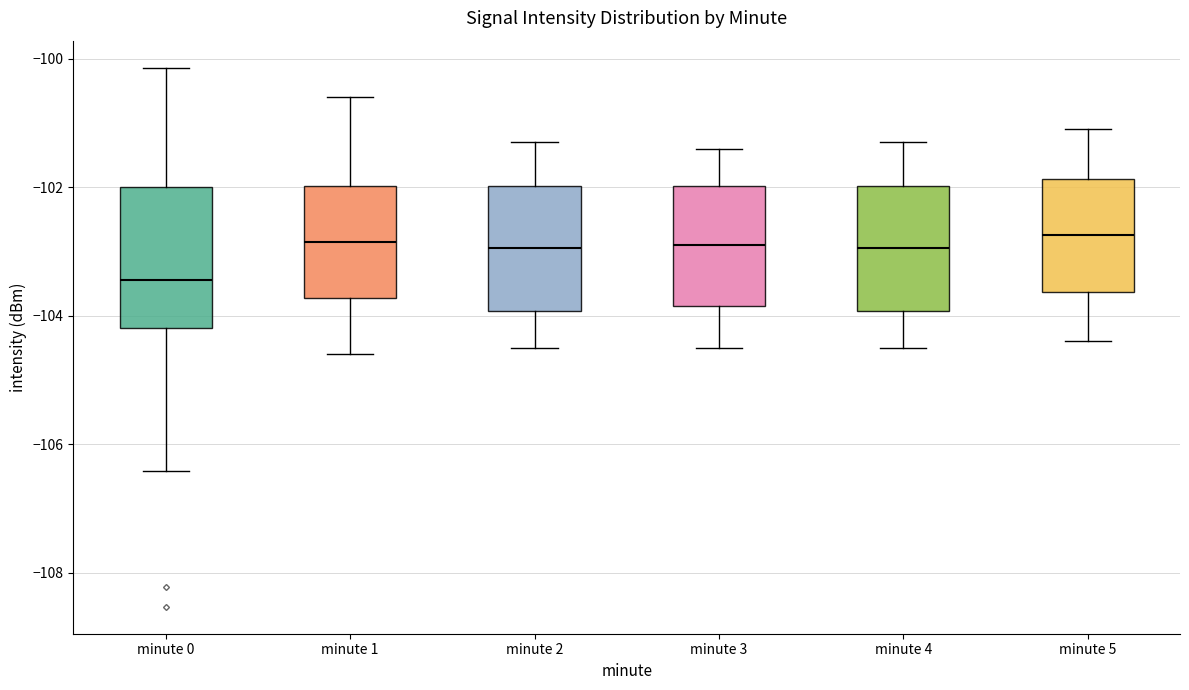

Reading left to right, read every box against the y-axis: the position of its median line, the range the box covers, and the ends of its whiskers. The values are not printed on the chart, so give them approximately, as read against the axis.

minute 0: median -103.4, box -104.2 to -102.0, whiskers -106.4 to -100.2
minute 1: median -102.8, box -103.8 to -102.0, whiskers -104.6 to -100.6
minute 2: median -103.0, box -104.0 to -102.0, whiskers -104.4 to -101.2
minute 3: median -102.8, box -103.8 to -102.0, whiskers -104.4 to -101.4
minute 4: median -103.0, box -104.0 to -102.0, whiskers -104.4 to -101.2
minute 5: median -102.8, box -103.6 to -101.8, whiskers -104.4 to -101.0